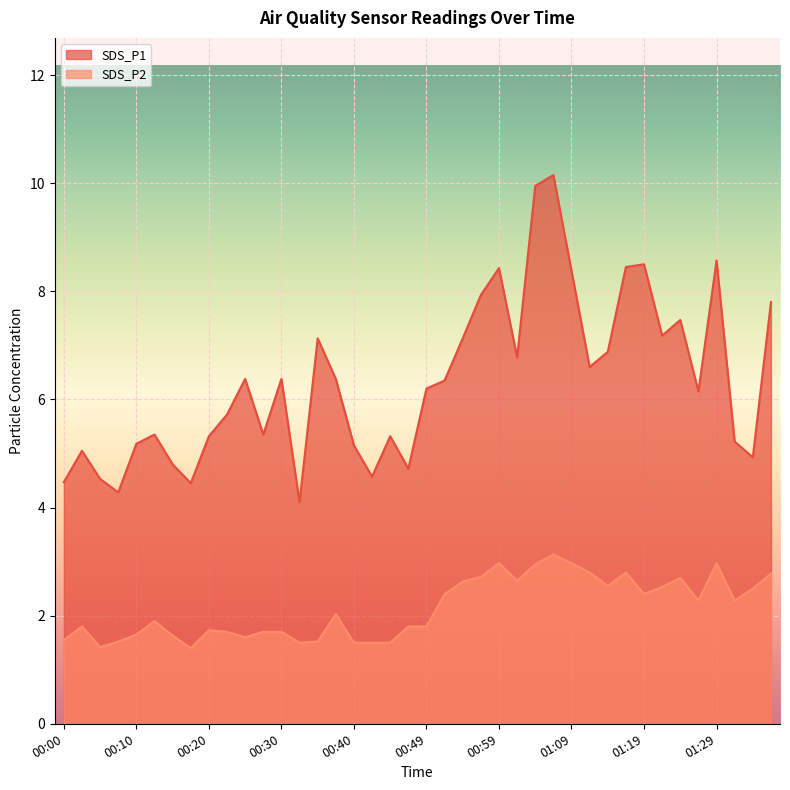

List the series in order of their peak value, highest first.

SDS_P1, SDS_P2